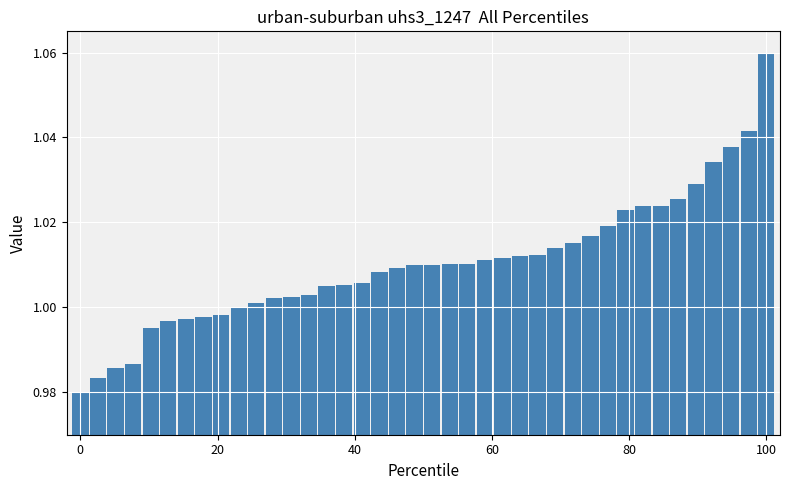

What is the sum of all values?

40.4